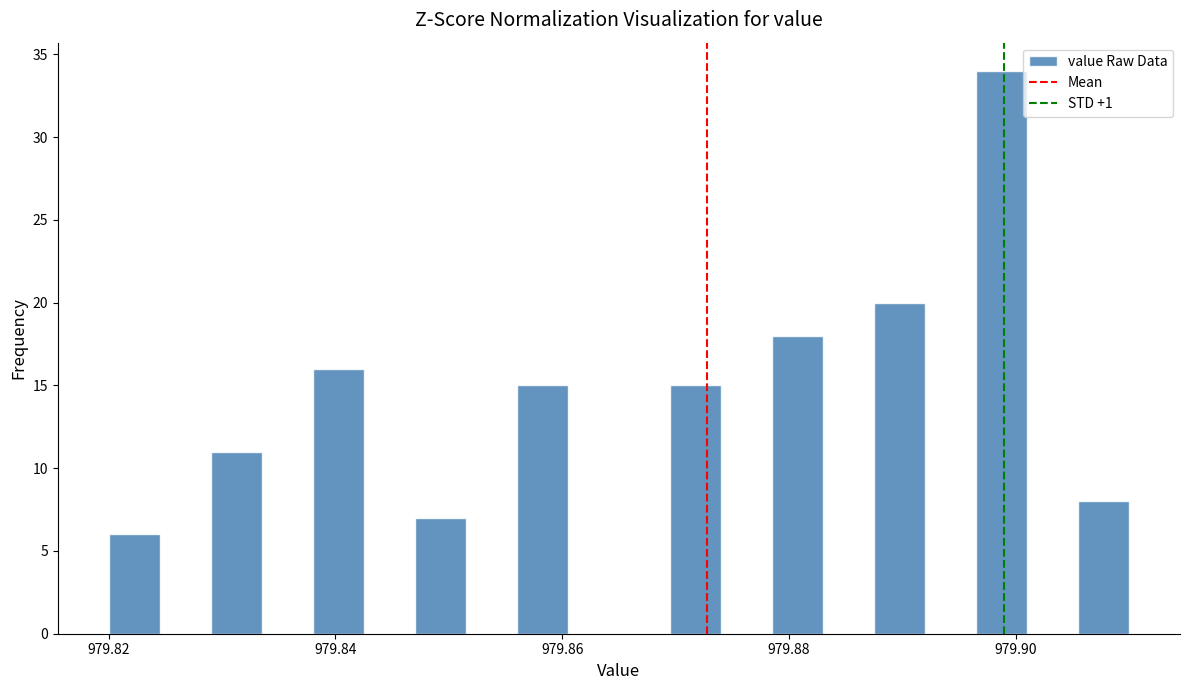

Around what value on the x-axis is the tallest bar? Give the approximate position of its centre, as read against the axis.

979.898